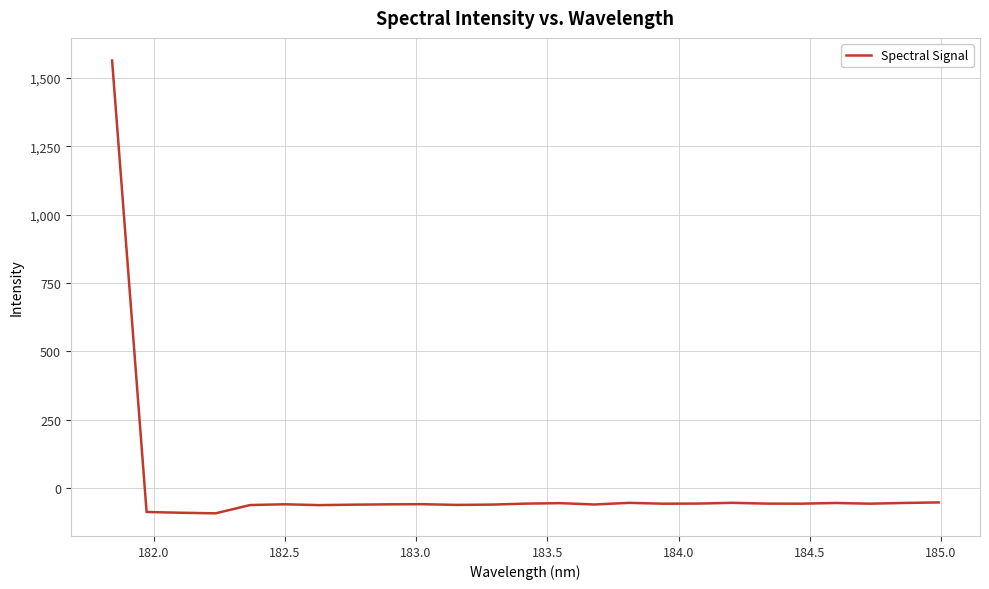

What is the minimum value shown in the chart?

-92.1